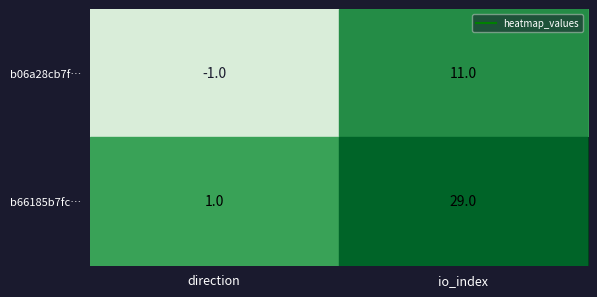

Is the value of b66185b7fc… at direction greater than the value of b06a28cb7f… at direction?

Yes